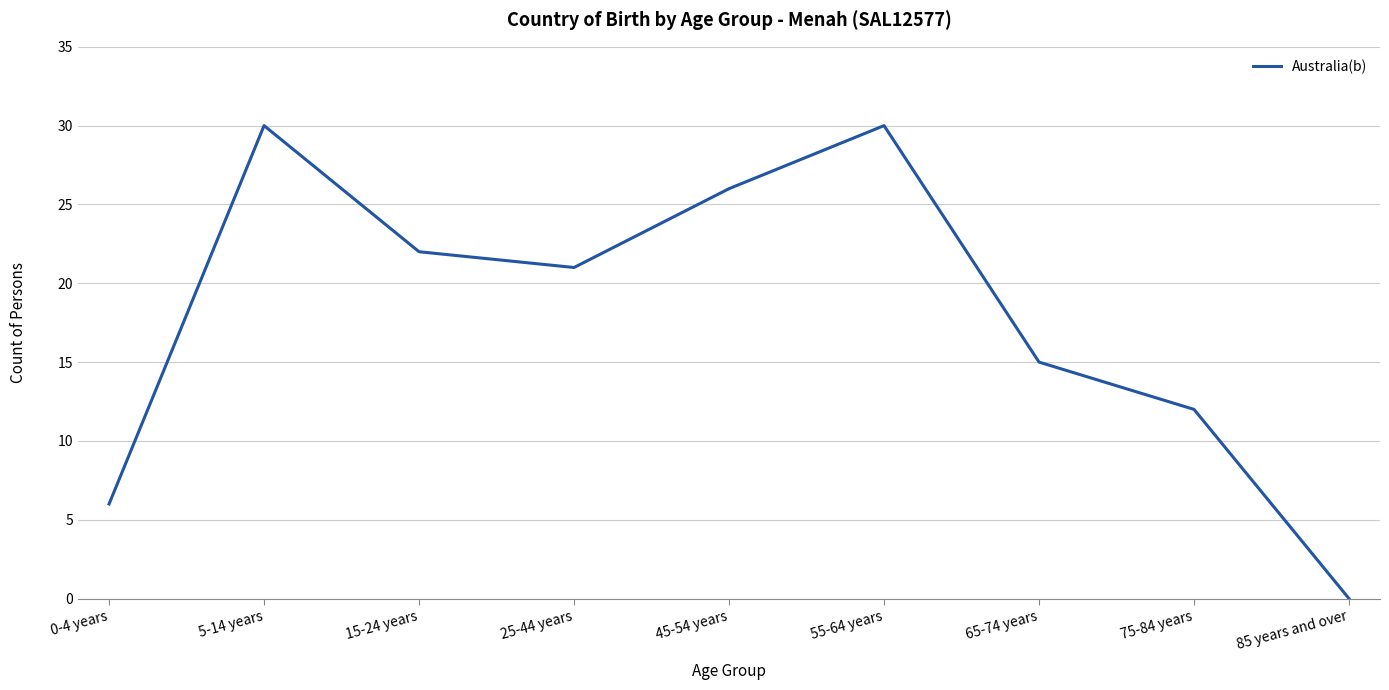

The chart shows a value of 16 at 75-84 years. True or false?

False